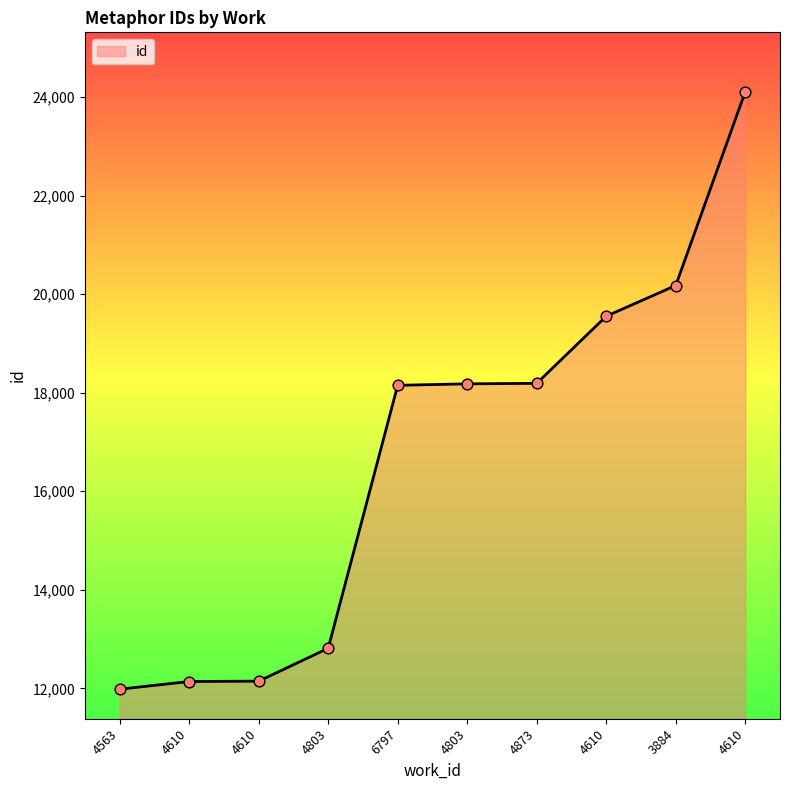

How many lines are shown in the chart?

1